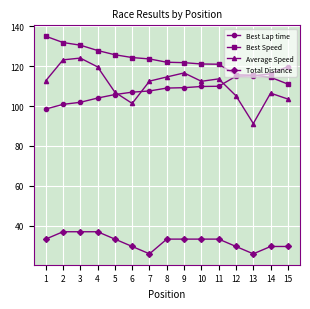

True or false: Average Speed has more than 0 interior local peaks.

True